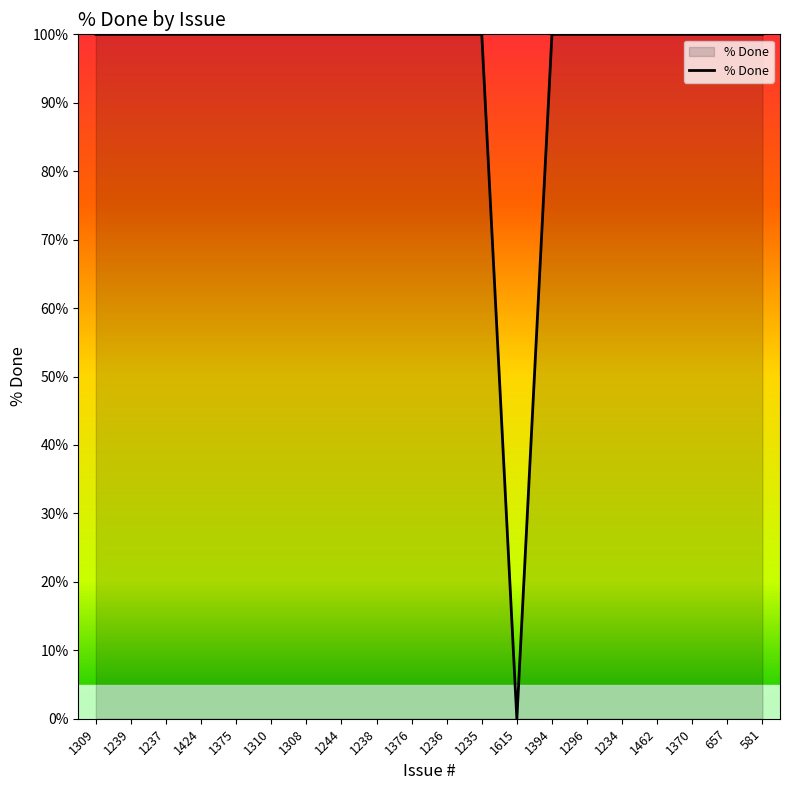

The value at 1235 is 150. True or false?

False